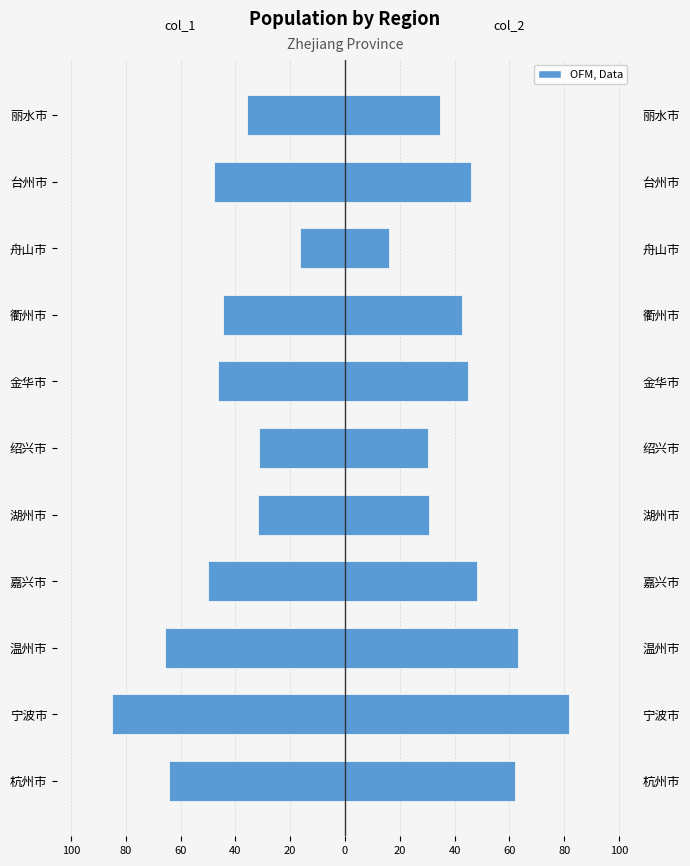

Reading left to right, what are all the values shown in this chart?

col_1: -64.3	-85.0	-65.7	-50.1	-31.7	-31.3	-46.5	-44.4	-16.6	-47.9	-35.9
col_2: 61.9	81.8	63.2	48.2	30.5	30.1	44.8	42.7	16.0	46.1	34.6